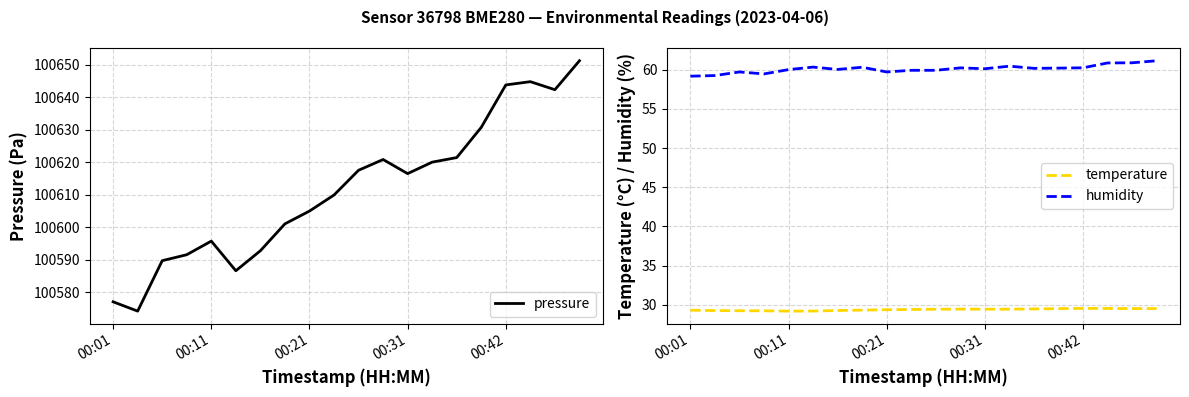

What is the value of the pressure point at the 17th from the left?

100643.8